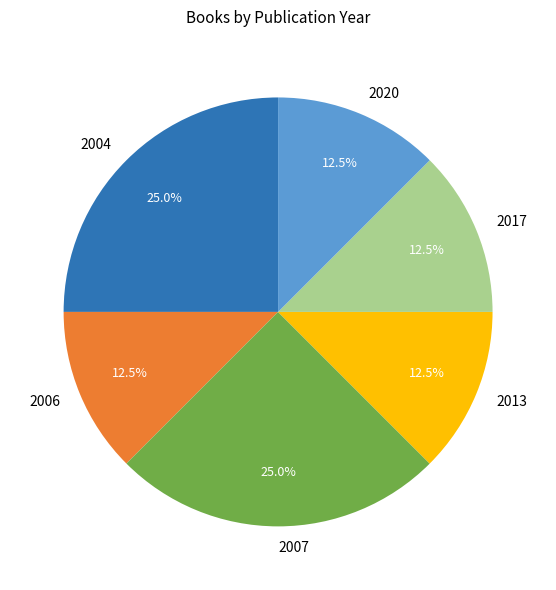

Count the number of slices in the pie.

6